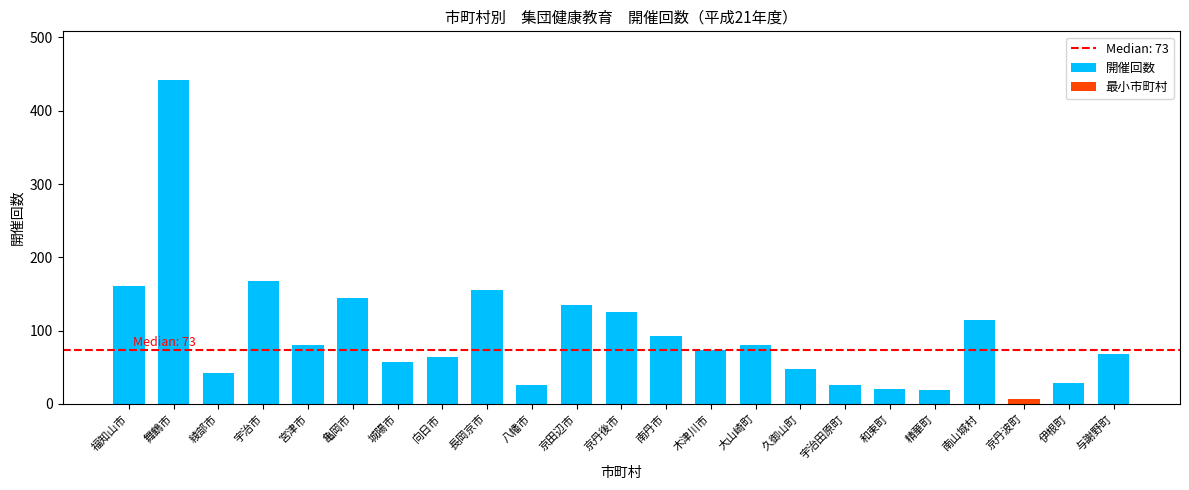

Between 南山城村 and 伊根町, which is larger?

南山城村